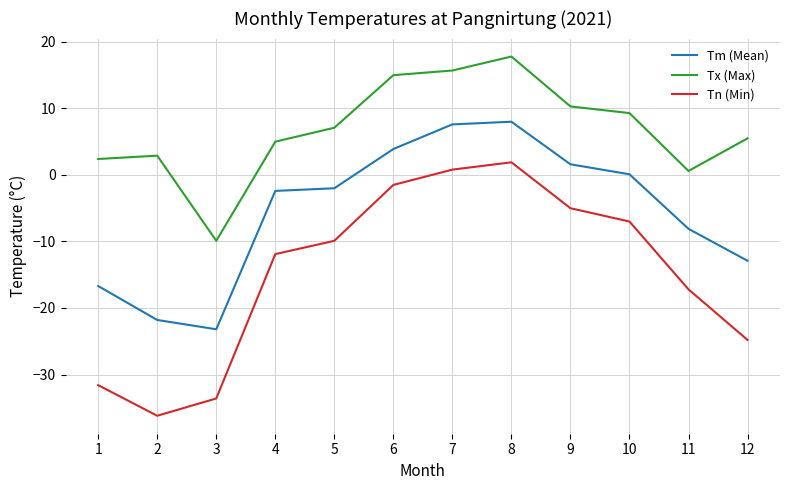

How many distinct data groups are displayed?

3